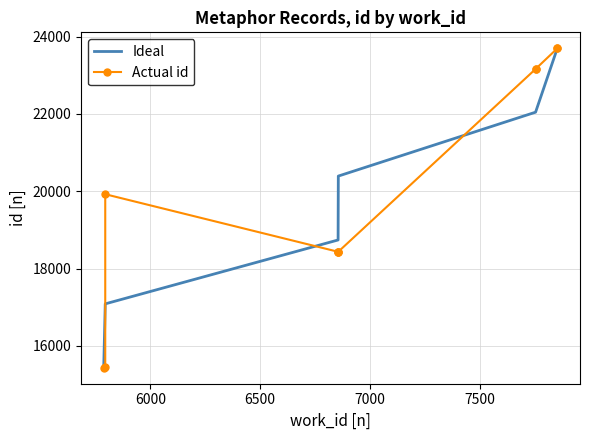

What is the average value?

19983